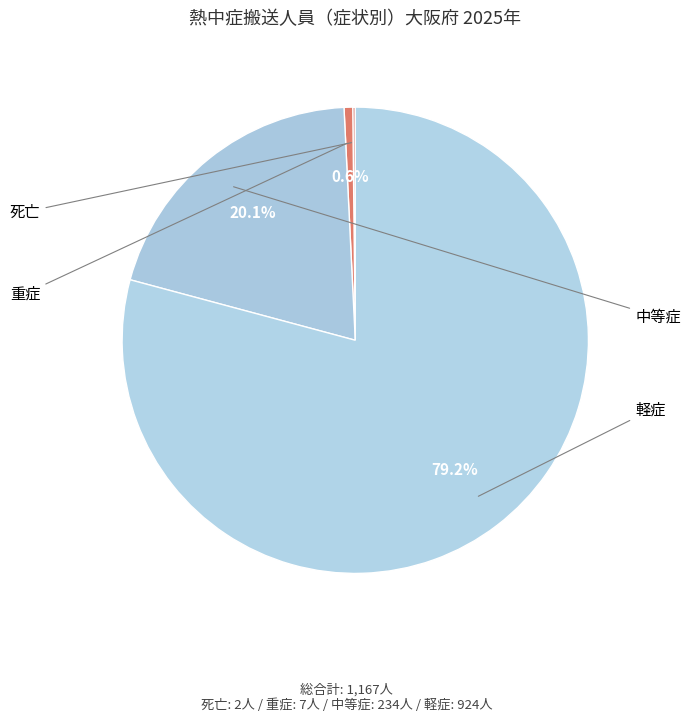

Is there a majority slice in this chart?

Yes